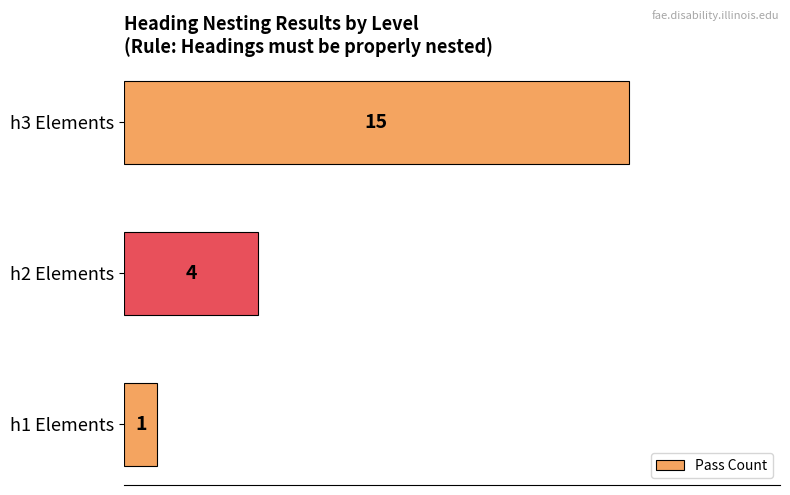

How many distinct data groups are displayed?

1